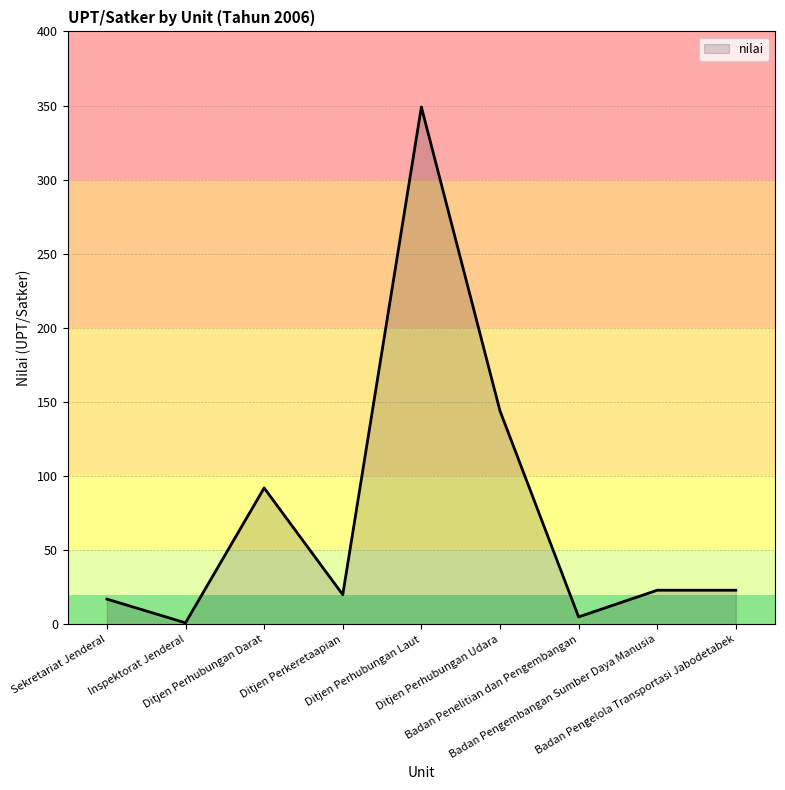

What is the sum of all values?

674